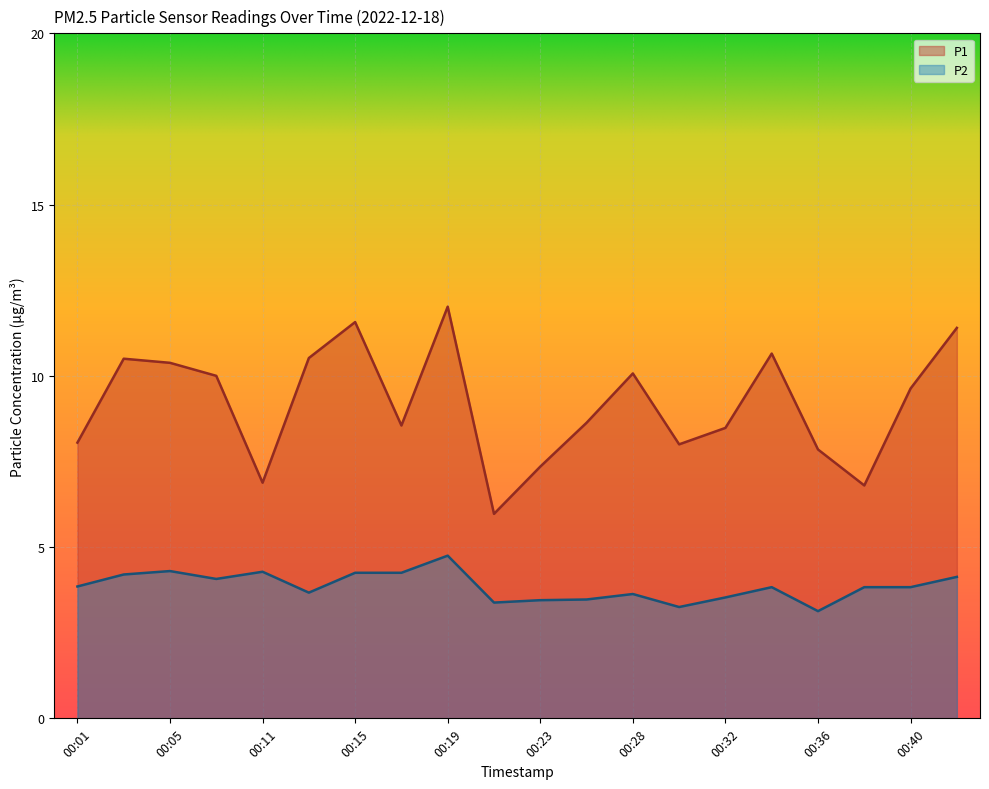

Count the number of data series in this chart.

2